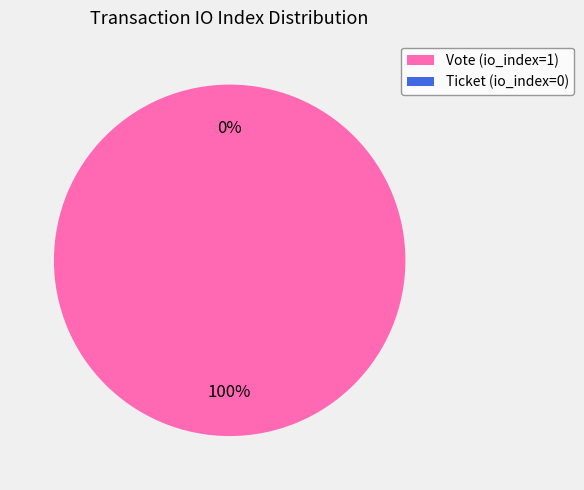

Which has a higher value, Vote (io_index=1) or Ticket (io_index=0)?

Vote (io_index=1)